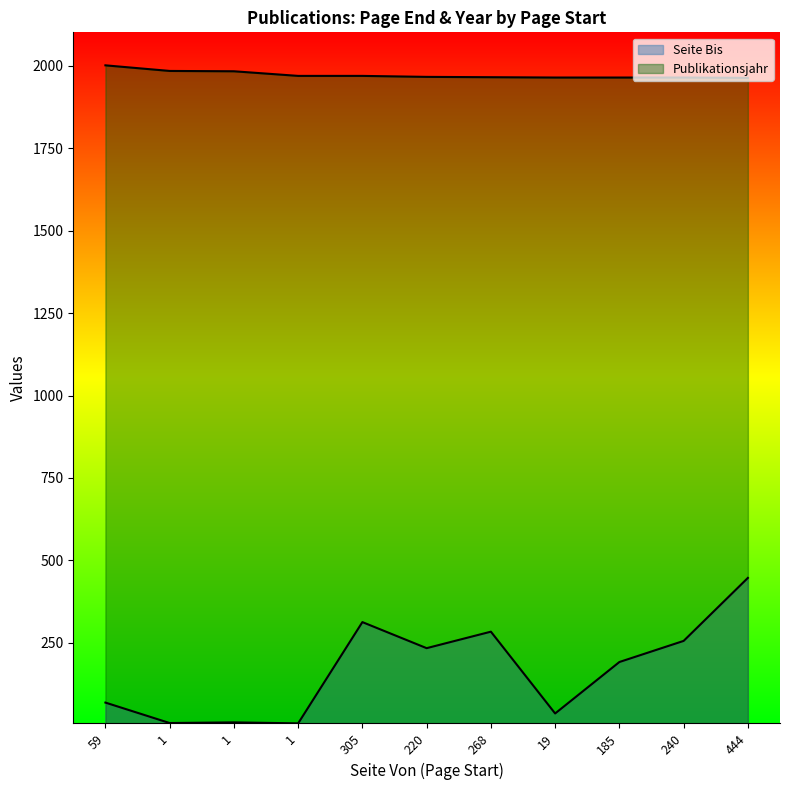

Which series has the largest range (max minus min)?

Seite Bis